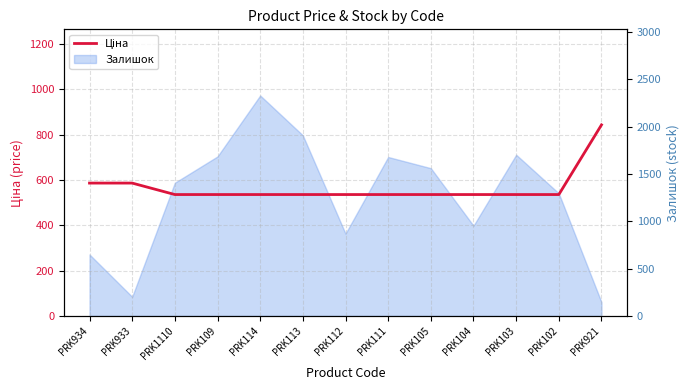

What is the maximum value shown in the chart?

842.8